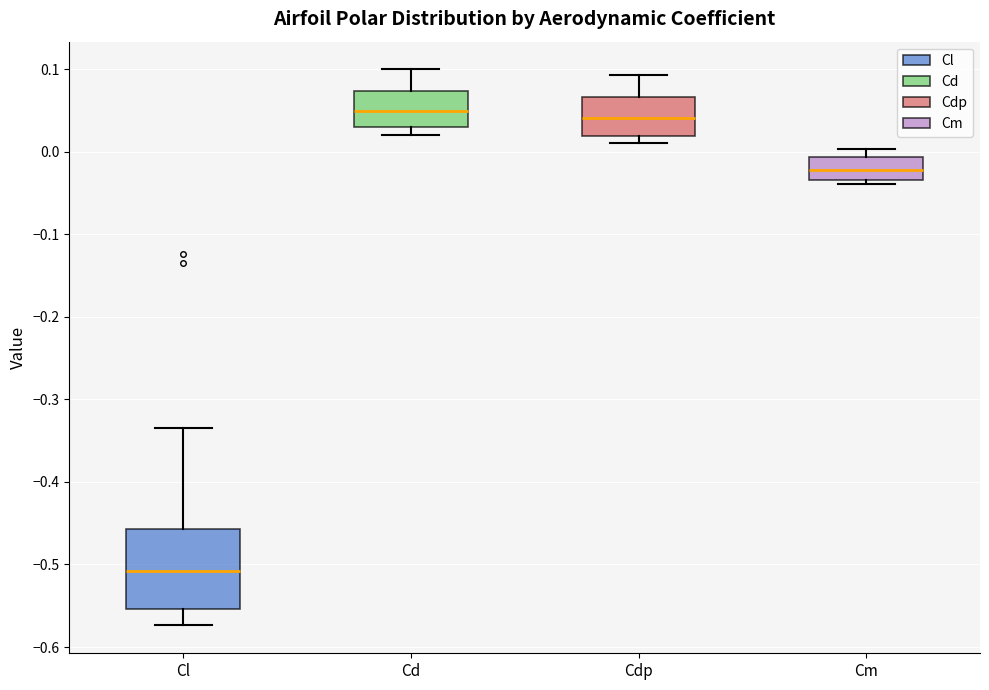

Where does the upper whisker of the box for Cdp end on the y-axis? The values are not printed on the chart, so give them approximately, as read against the axis.

0.09